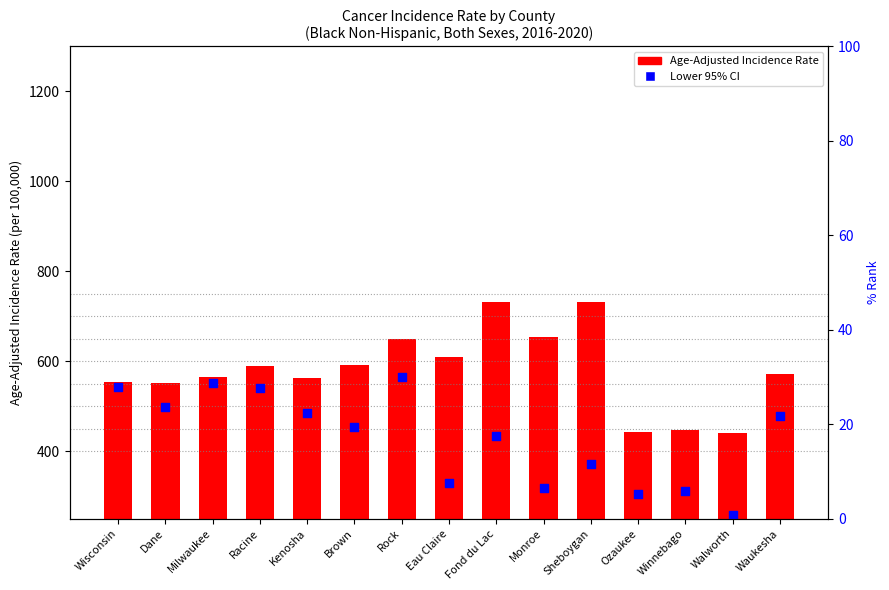

Which series contains the highest Y value?

Age-Adjusted Incidence Rate